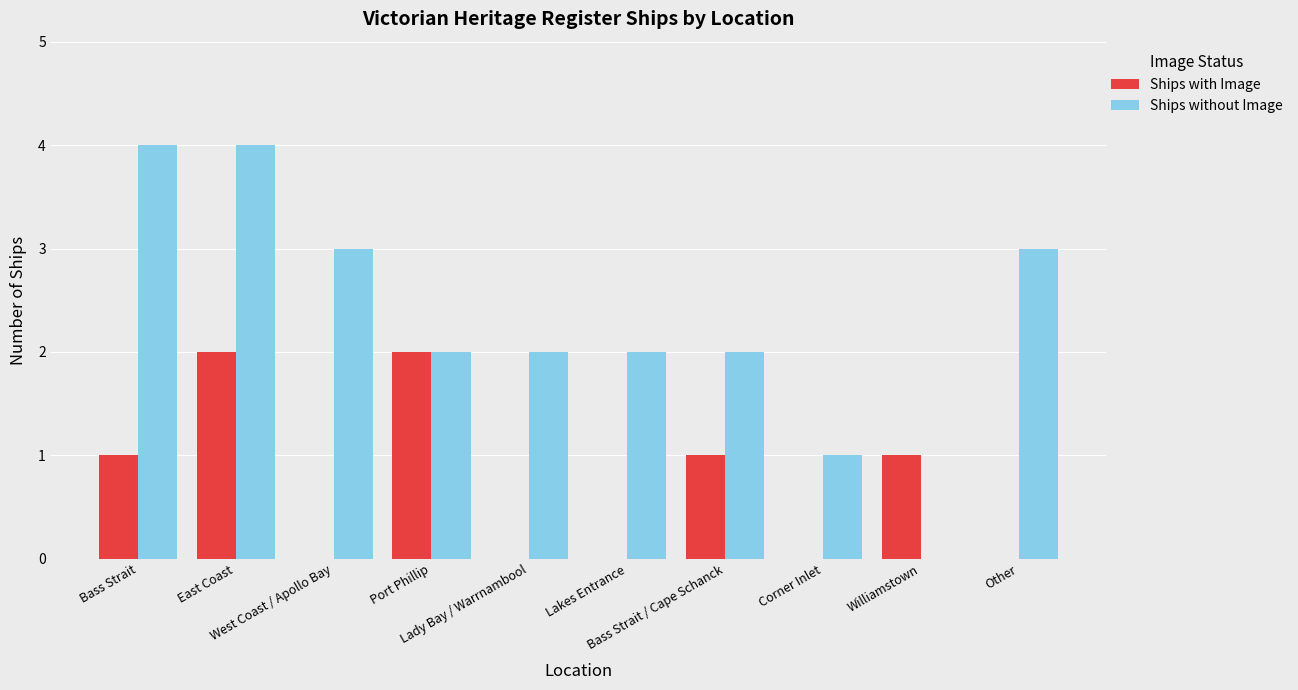

Which series has the largest total across all categories?

Ships without Image